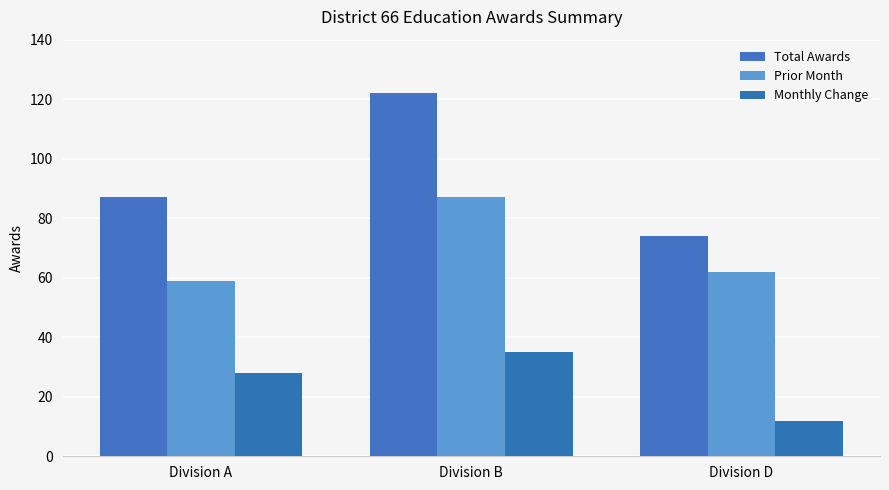

What is the sum of the Monthly Change values at Division B and Division D?

47